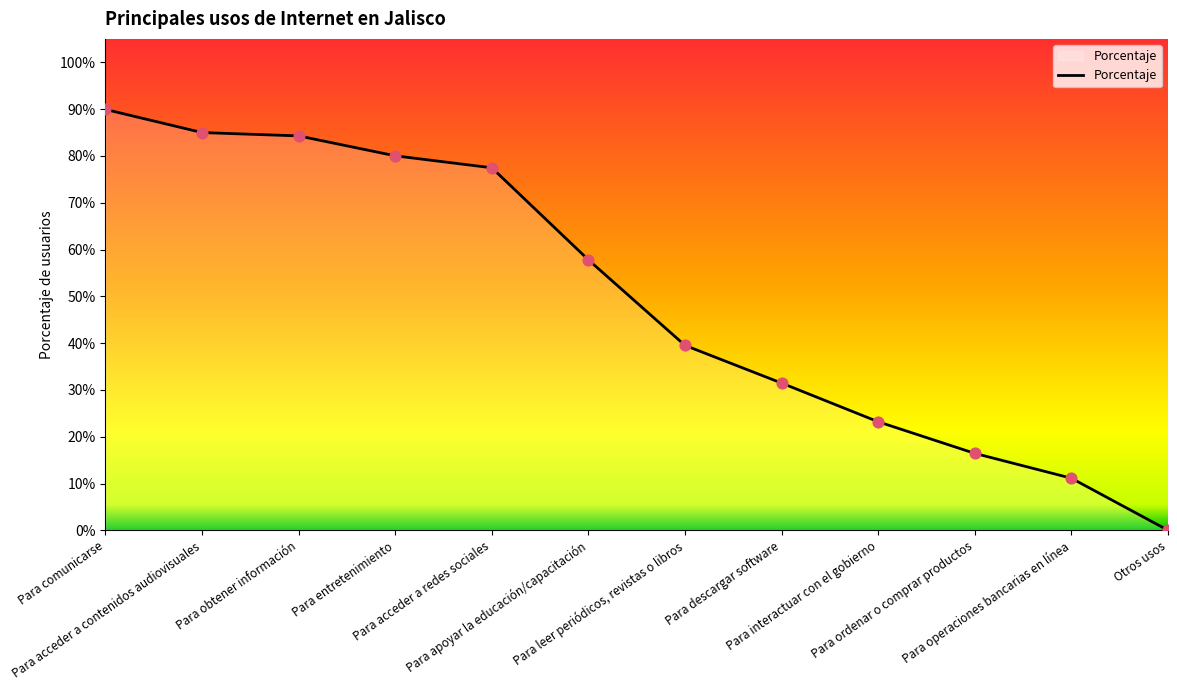

What is the change in value from Para descargar software to Para operaciones bancarias en línea?

-0.2